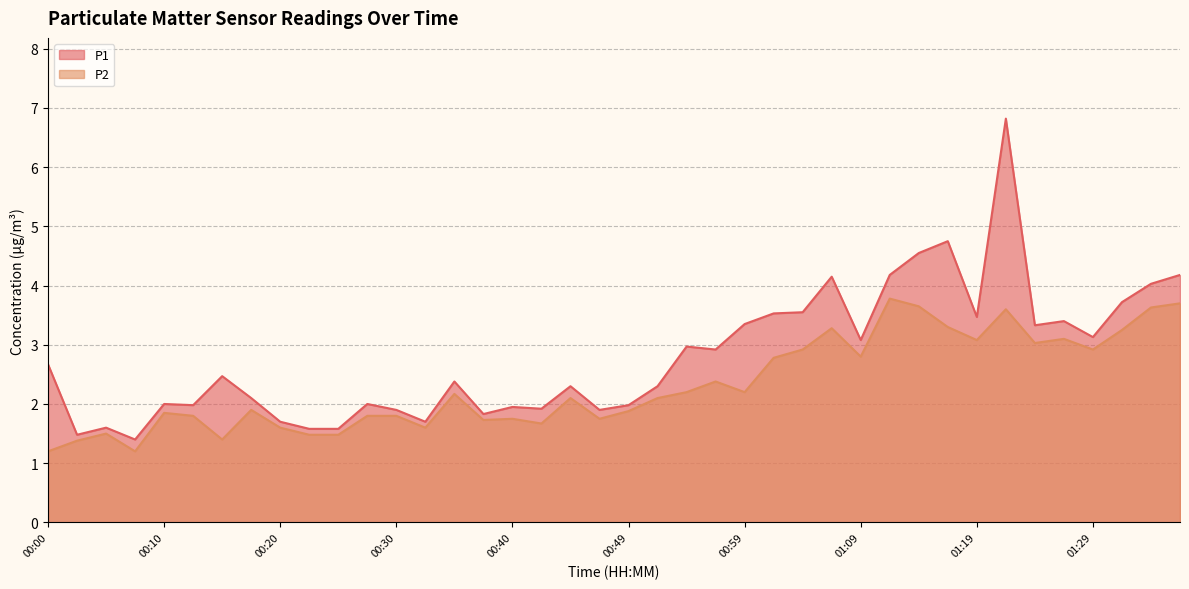

At which category is the sum across all series the highest?

01:22